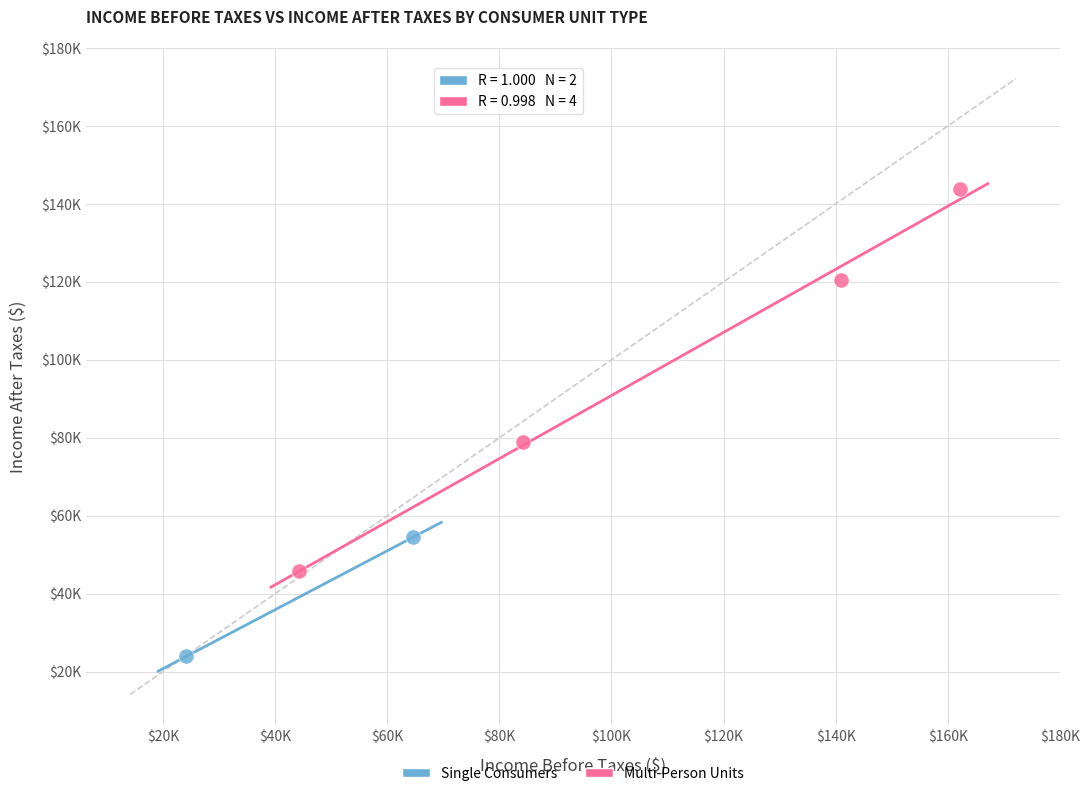

What are all the series names shown in the legend?

Single Consumers, Multi-Person Units